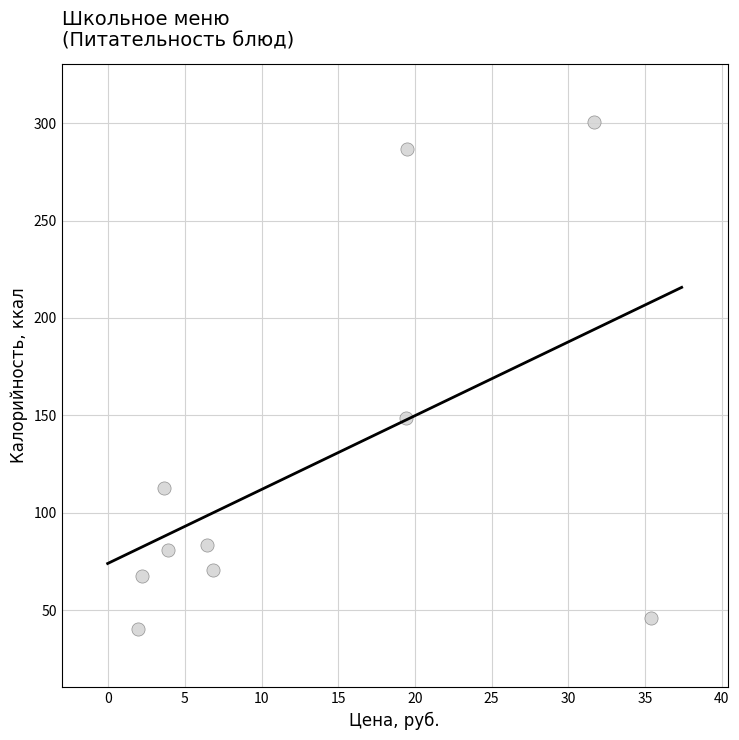

What is the average X value?

13.1